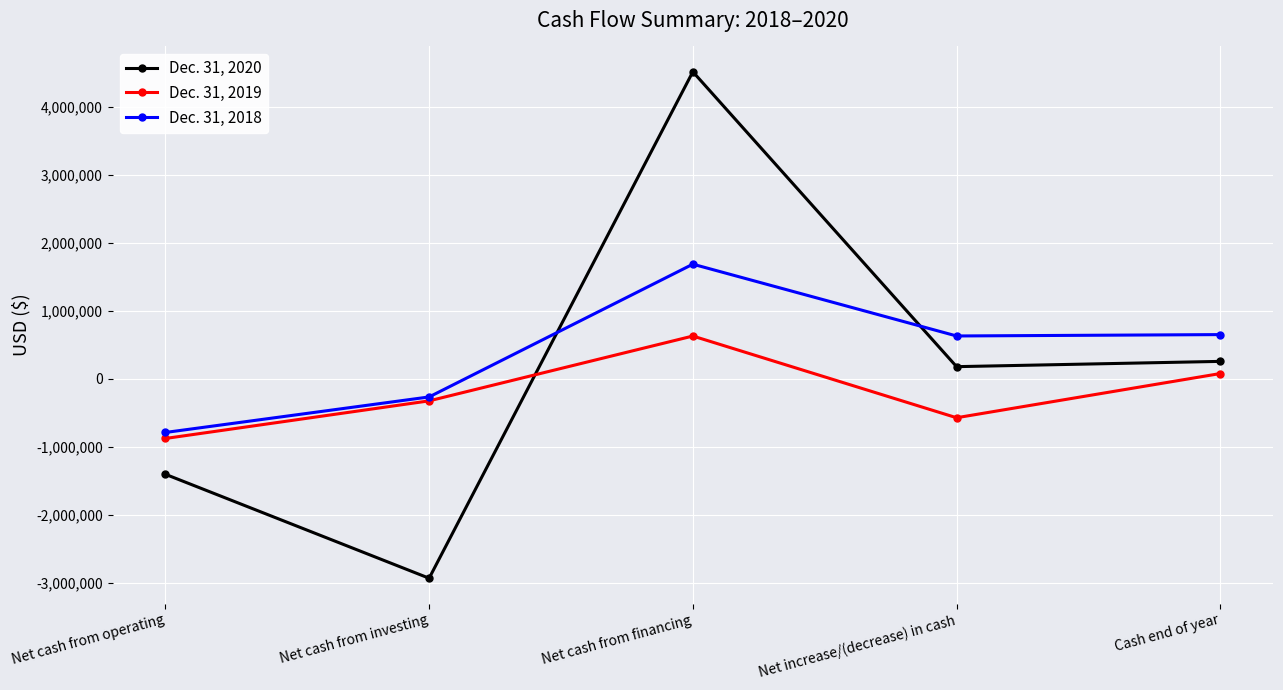

Where is the first local maximum for Dec. 31, 2019?

Net cash from financing